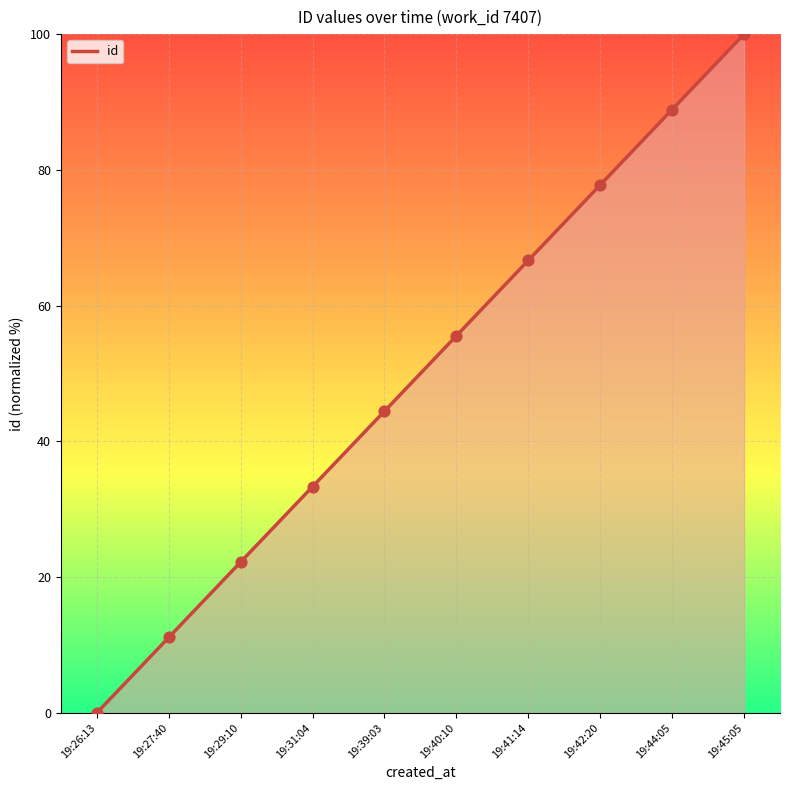

Which has a higher value, 19:40:10 or 19:44:05?

19:44:05